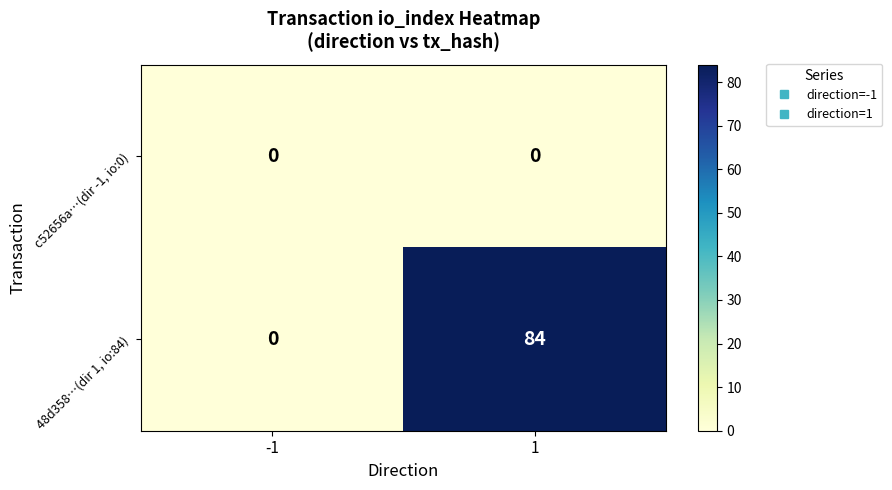

Rank the series by their average value, from lowest to highest.

c52656a…(dir -1, io:0), 48d358…(dir 1, io:84)